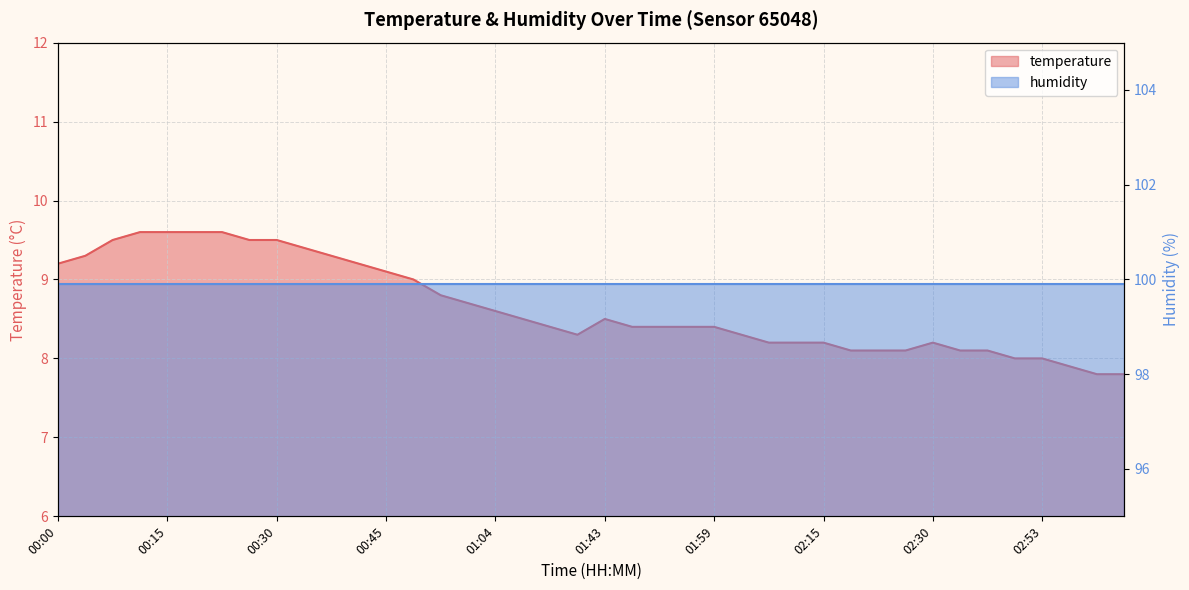

Reading right to left, transcribe all the data shown in this chart.

03:04=7.8	03:01=7.8	02:57=7.9	02:53=8.0	02:45=8.0	02:41=8.1	02:37=8.1	02:30=8.2	02:26=8.1	02:22=8.1	02:19=8.1	02:15=8.2	02:11=8.2	02:07=8.2	02:03=8.3	01:59=8.4	01:55=8.4	01:51=8.4	01:47=8.4	01:43=8.5	01:16=8.3	01:11=8.4	01:08=8.5	01:04=8.6	01:00=8.7	00:56=8.8	00:49=9.0	00:45=9.1	00:41=9.2	00:37=9.3	00:33=9.4	00:30=9.5	00:26=9.5	00:22=9.6	00:19=9.6	00:15=9.6	00:11=9.6	00:08=9.5	00:04=9.3	00:00=9.2